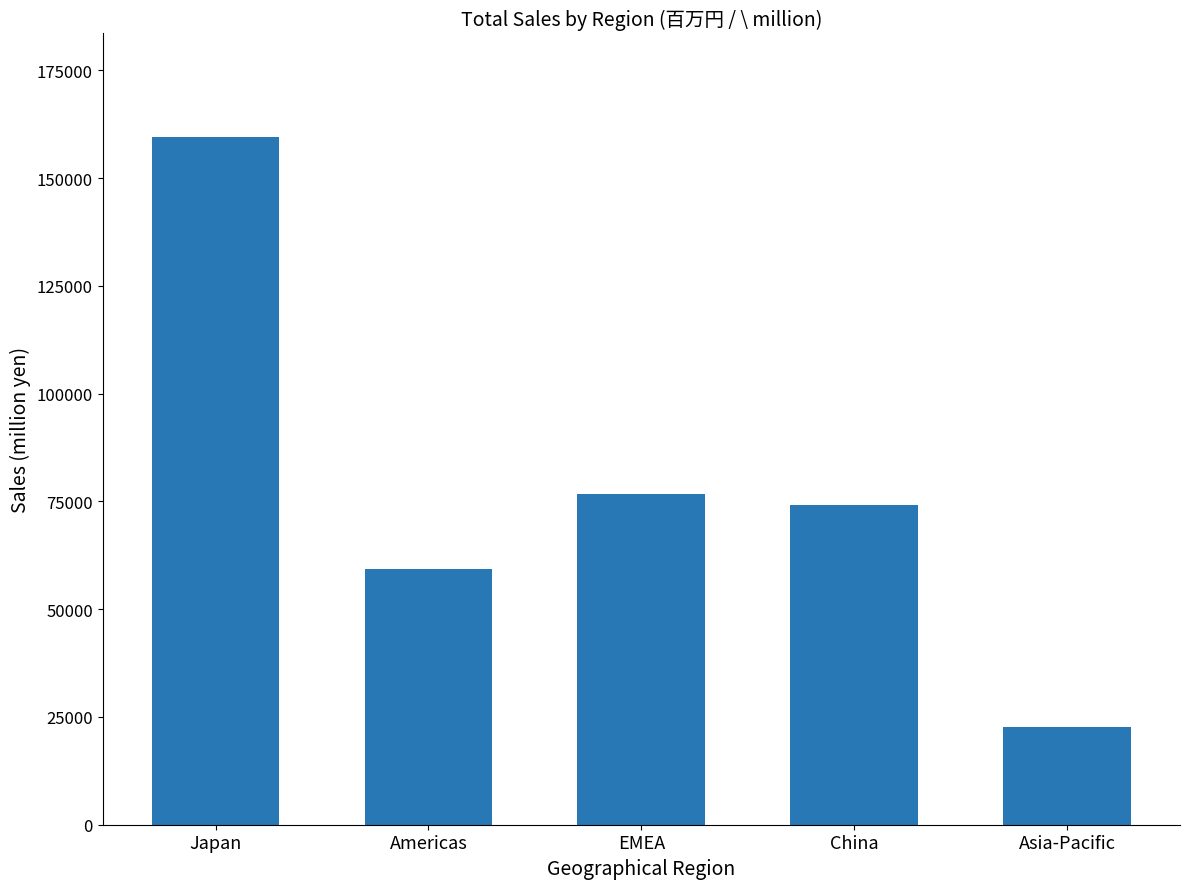

Where does the data first go above 74100?

Japan